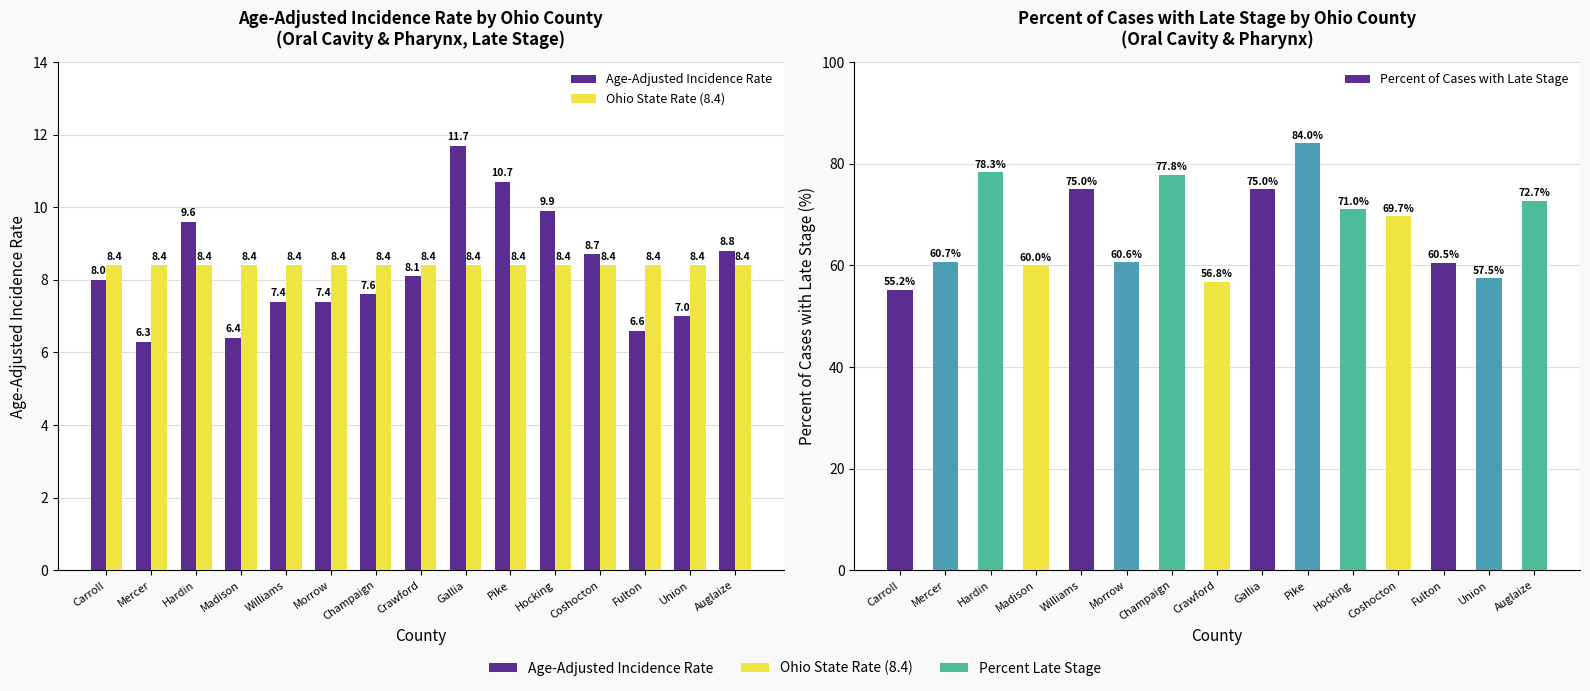

Which category has the highest value in the Ohio State Rate (8.4) series?

Carroll